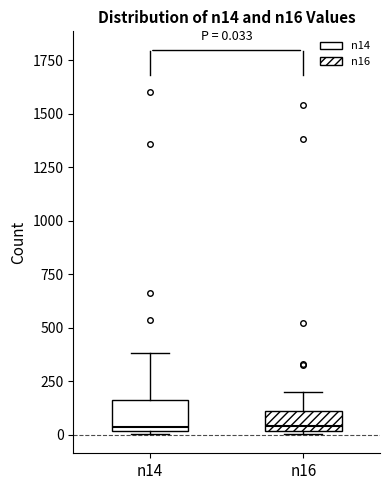

Comparing the boxes themselves (not the whiskers), which one is the tallest?

n14